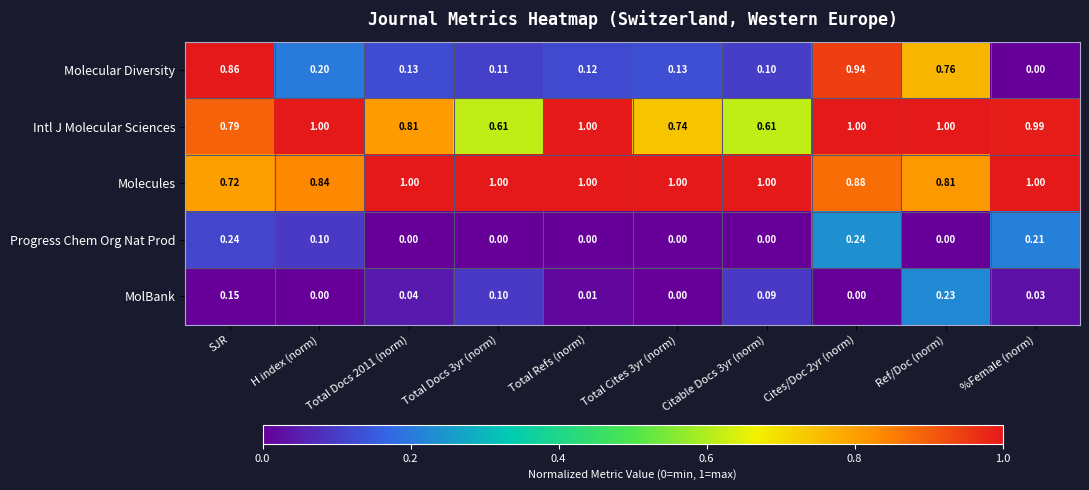

At how many categories does at least one series exceed 0?

10